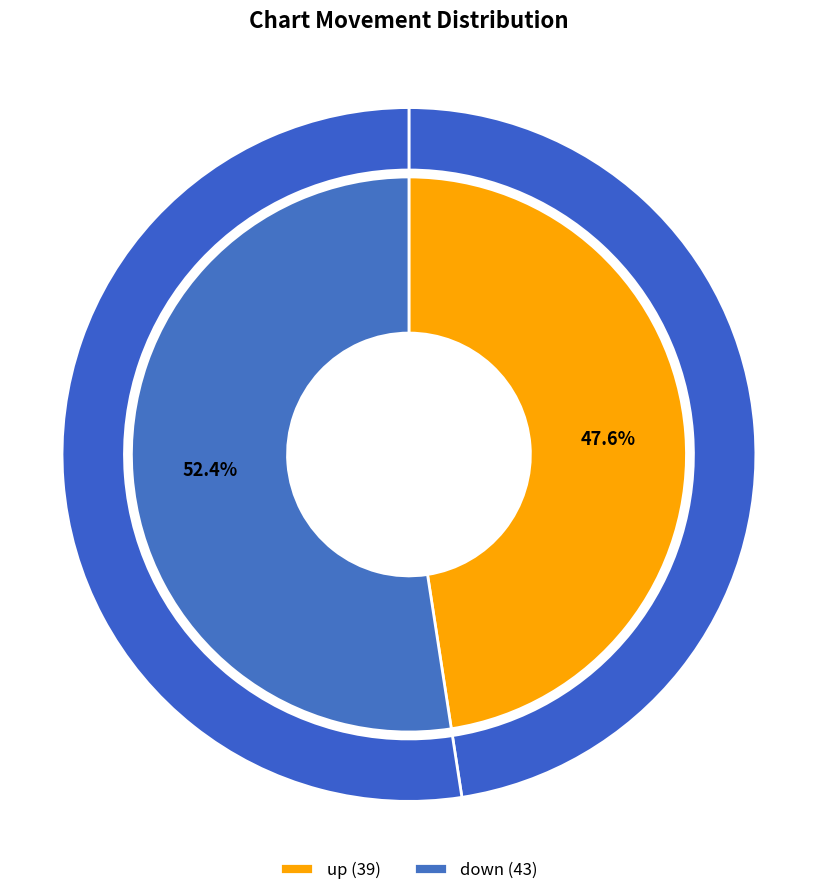

Does any single category account for the majority?

Yes